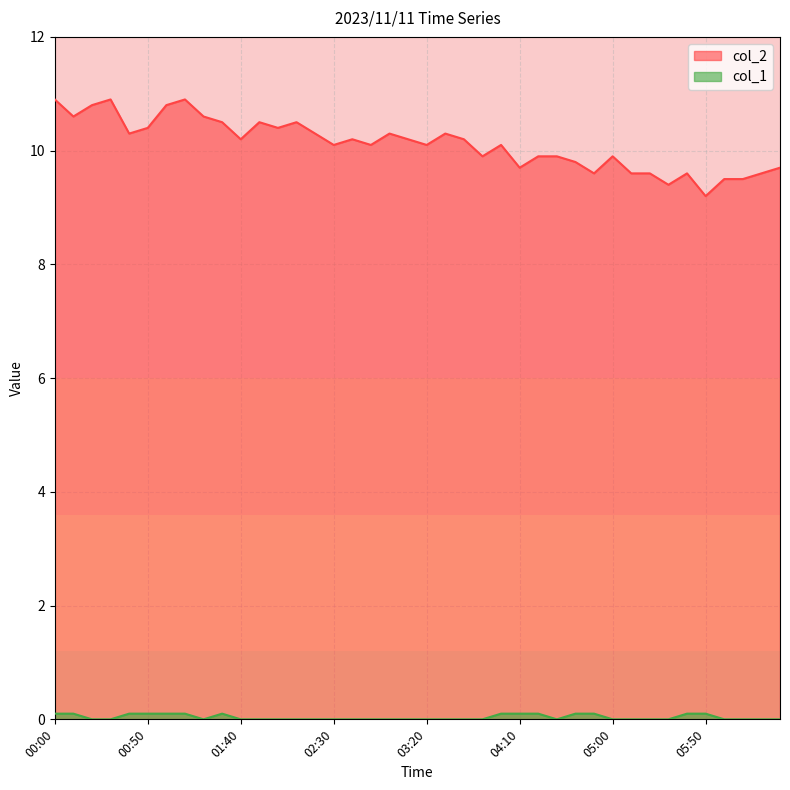

Which series has the largest total across all categories?

col_2